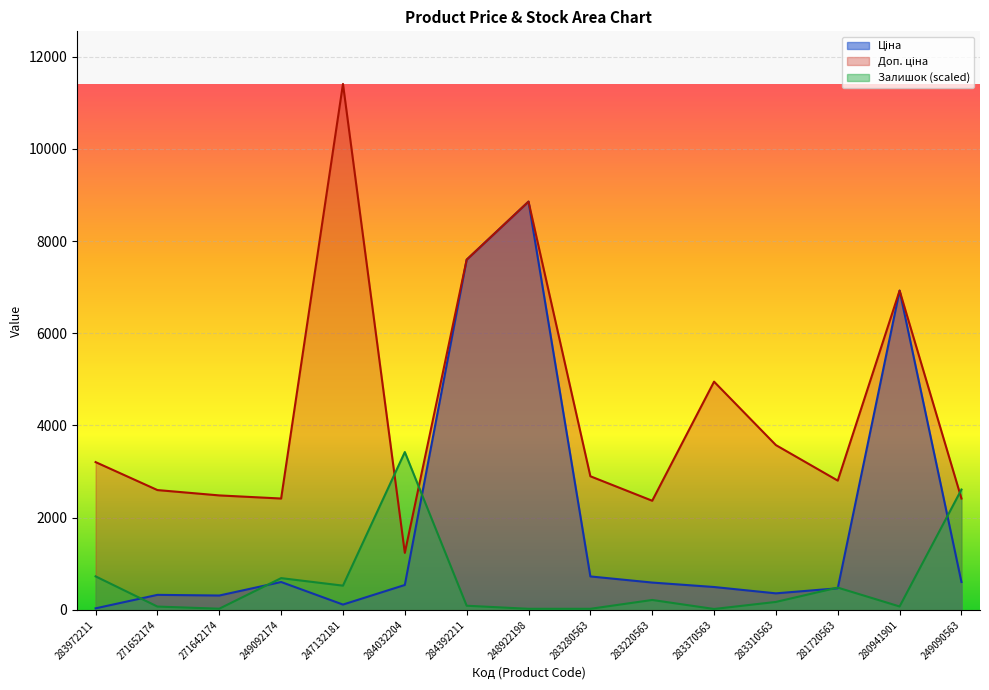

Which category has the highest value in the Ціна series?

248922198